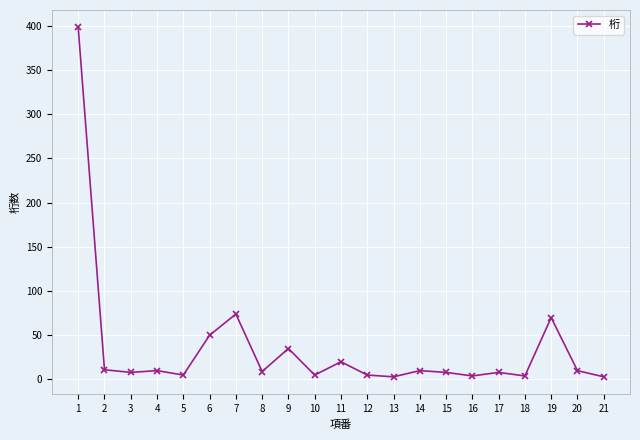

Between 2 and 16, which is larger?

2